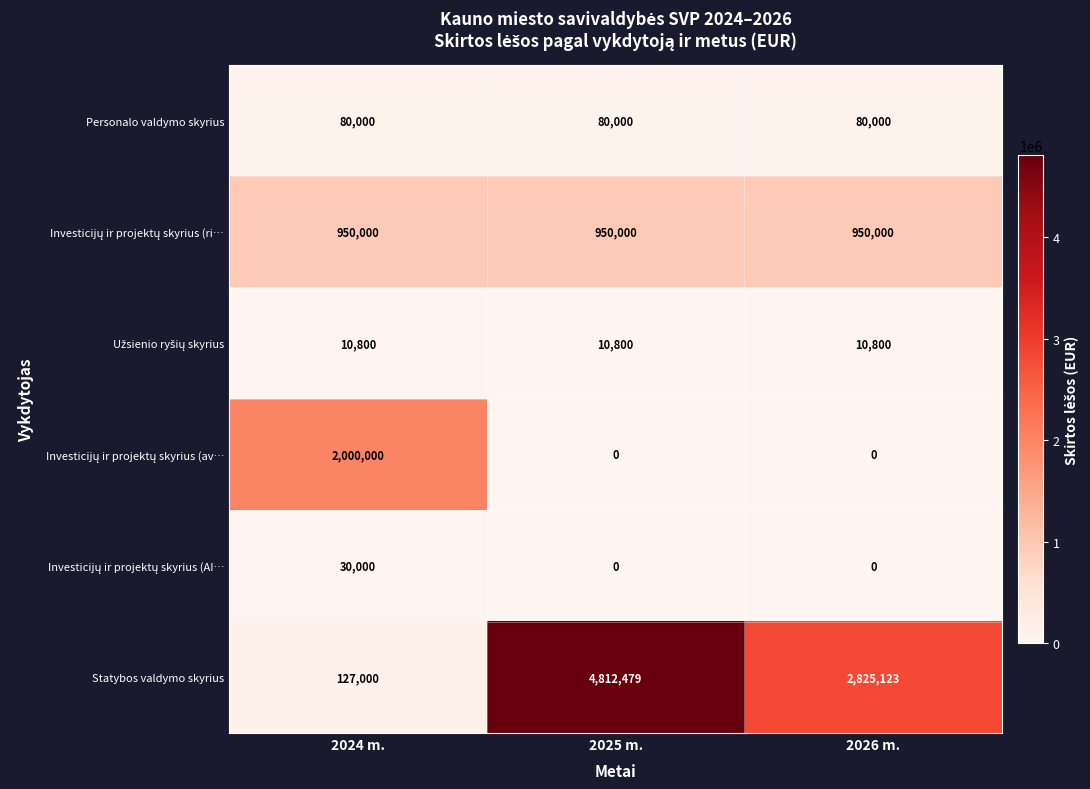

Which series has the largest range (max minus min)?

Statybos valdymo skyrius